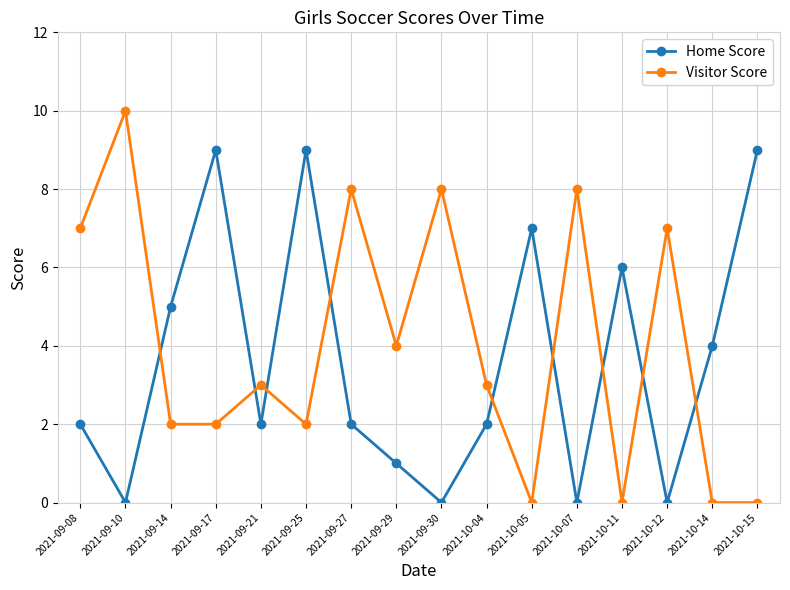

The value of Home Score at 2021-10-05 is 7. True or false?

True